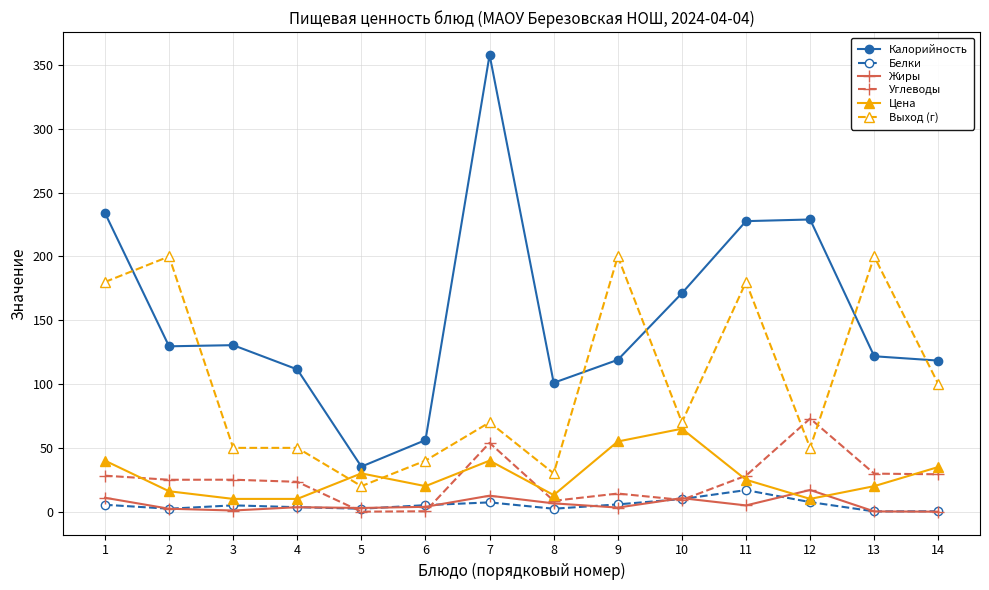

Which series ends up on top after the final intersection of Выход (г) and Цена?

Выход (г)